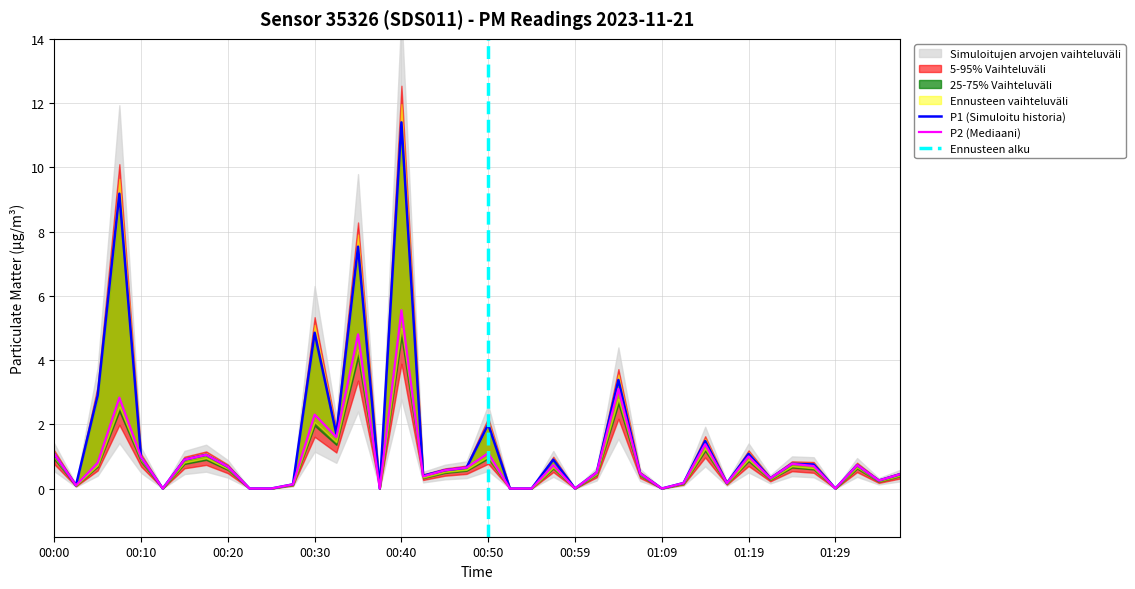

What is the value of the P1 point at the 5th from the left?

1.0